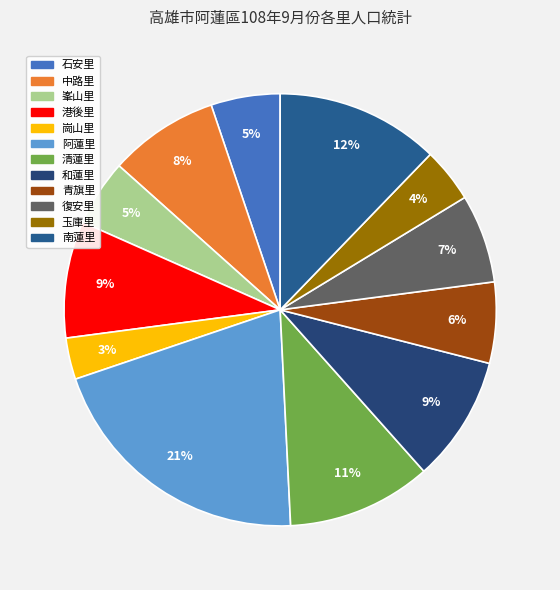

What percentage do 和蓮里 and 青旗里 together represent?

15.5%